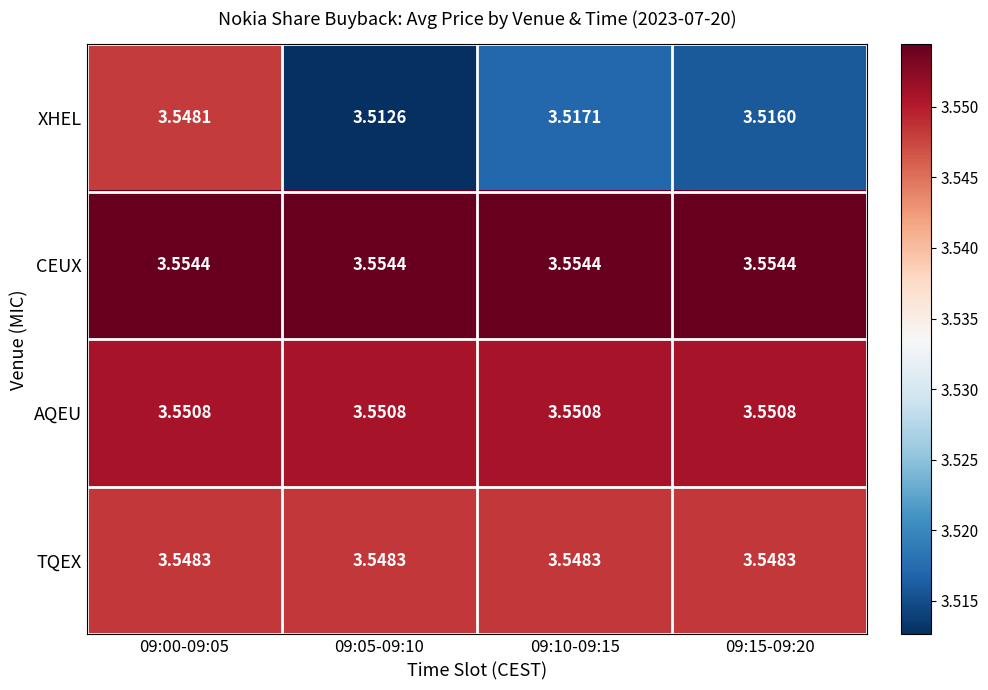

At 09:00-09:05, list the series in order from largest to smallest.

CEUX, AQEU, TQEX, XHEL